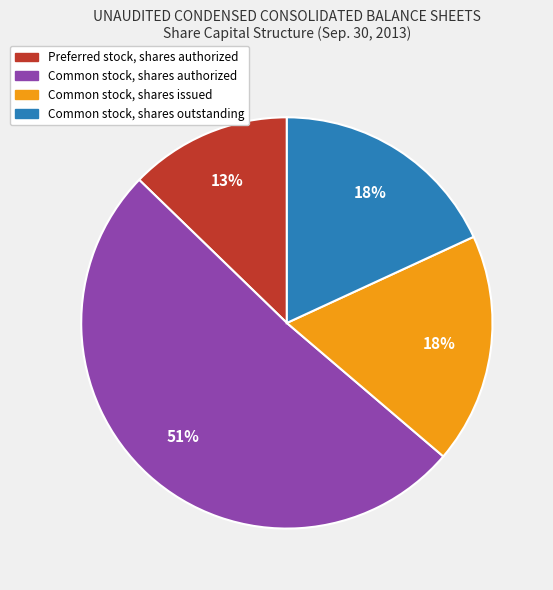

Which category has the smallest portion of the pie?

Preferred stock, shares authorized